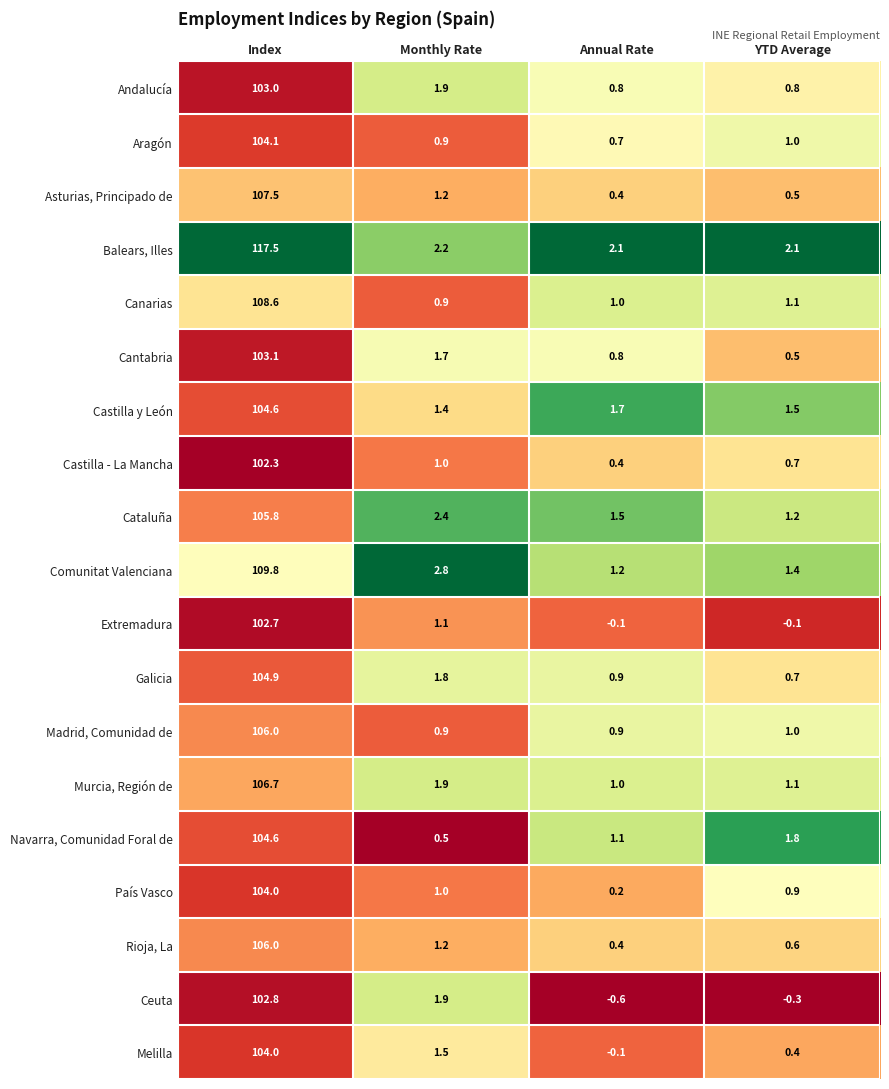

At which label does Canarias first exceed 1?

Index